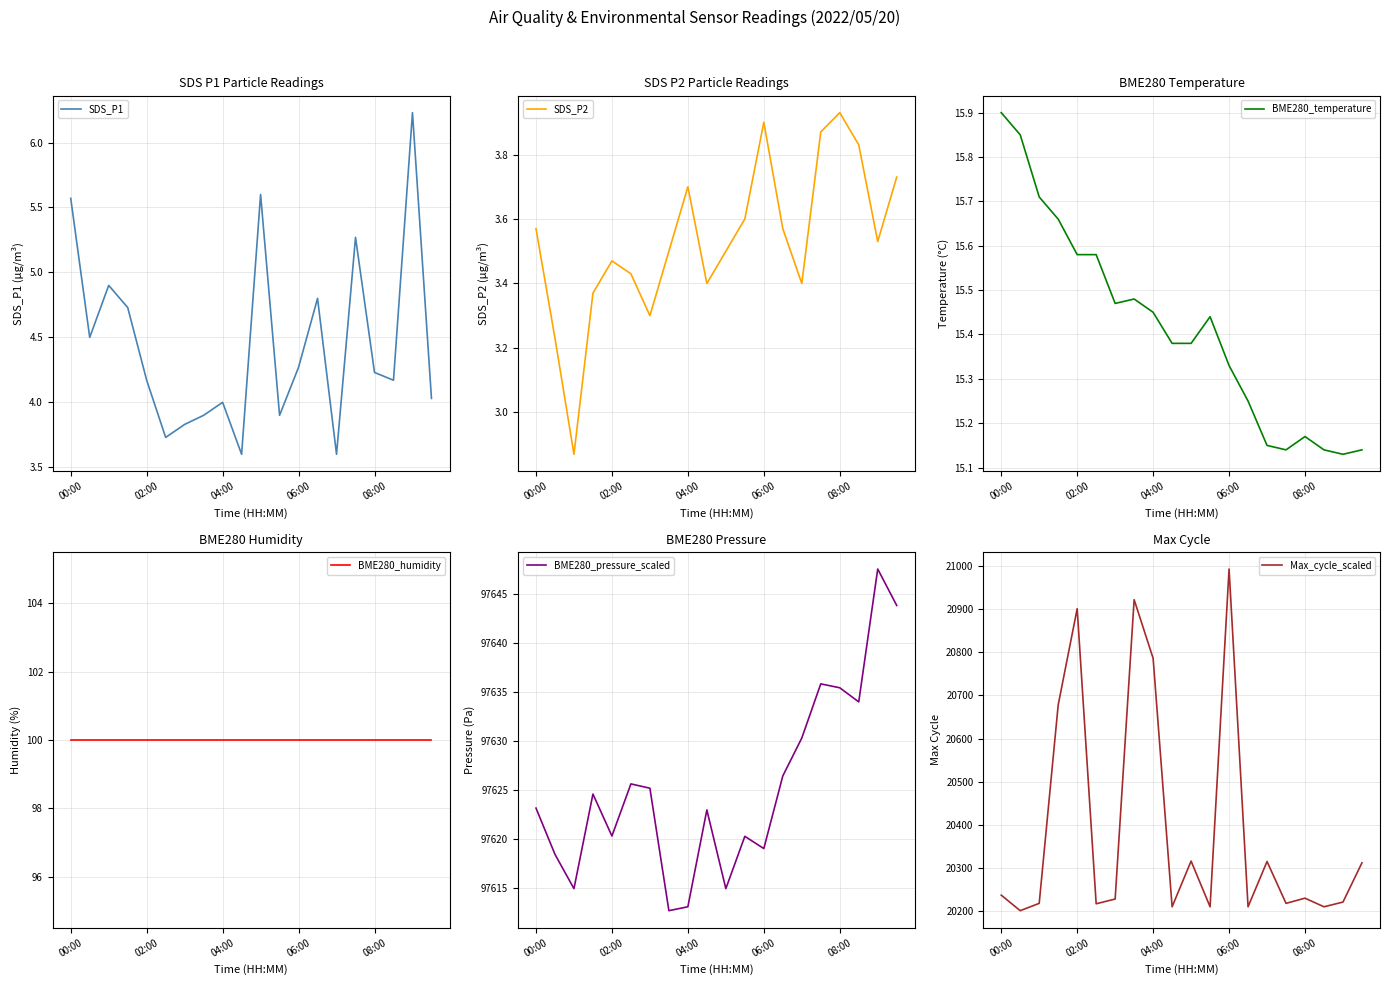

The BME280_temperature series shows 15.9 at 00:00. True or false?

True